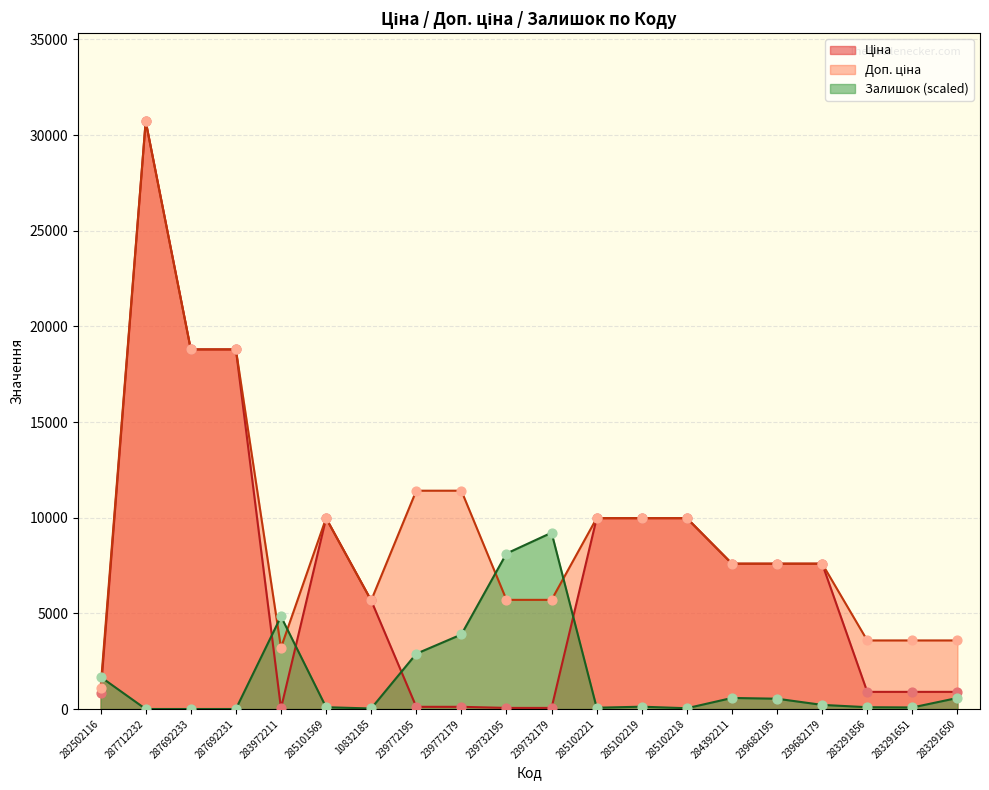

What are all the series names shown in the legend?

Ціна, Доп. ціна, Залишок